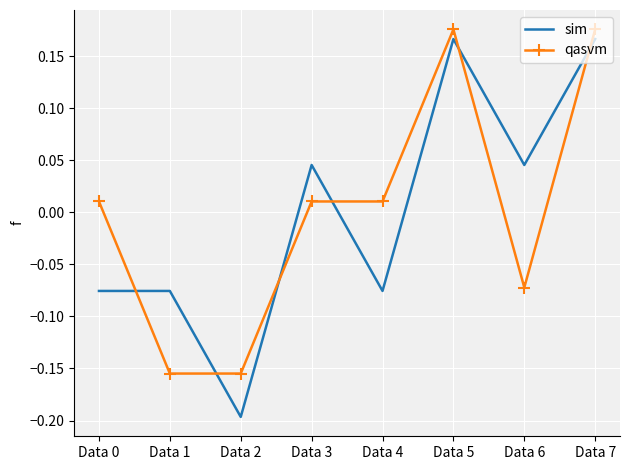

At which category does the chart reach its minimum across all series?

Data 2